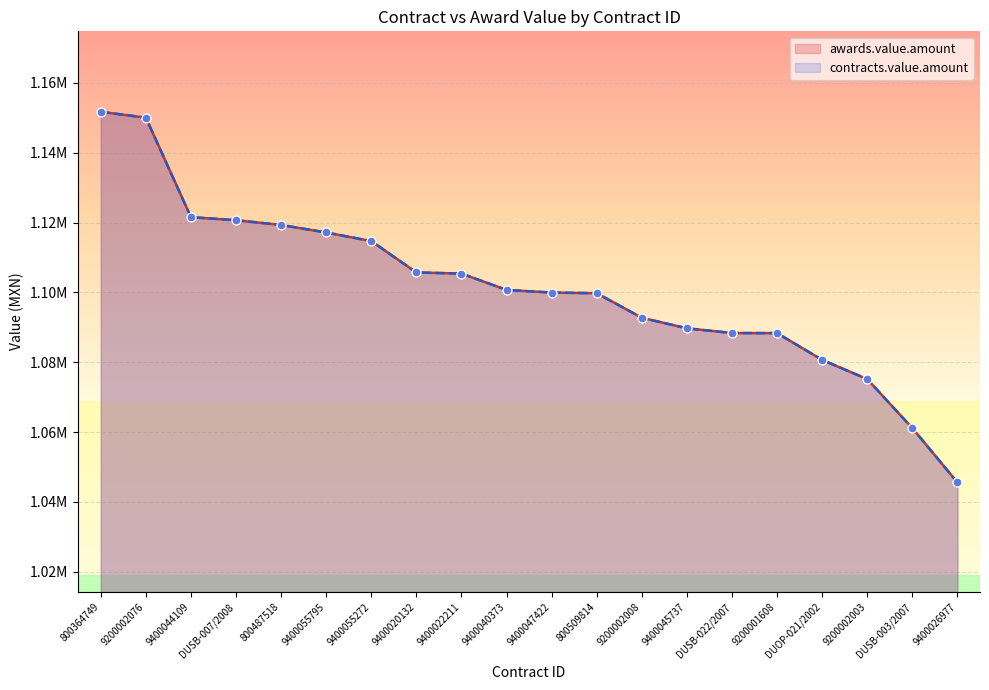

Which series has the largest total across all categories?

awards.value.amount